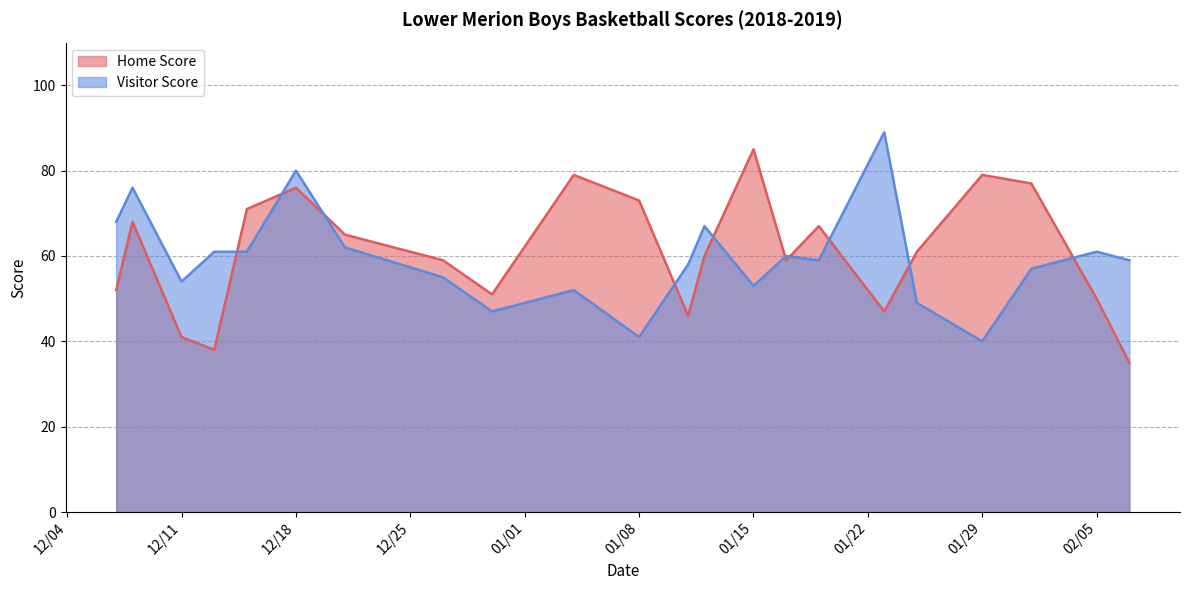

Reading right to left, list all the values displayed in this chart.

Home Score: 35	50	77	79	61	47	67	59	85	60	46	73	79	51	59	65	76	71	38	41	68	52
Visitor Score: 59	61	57	40	49	89	59	60	53	67	58	41	52	47	55	62	80	61	61	54	76	68